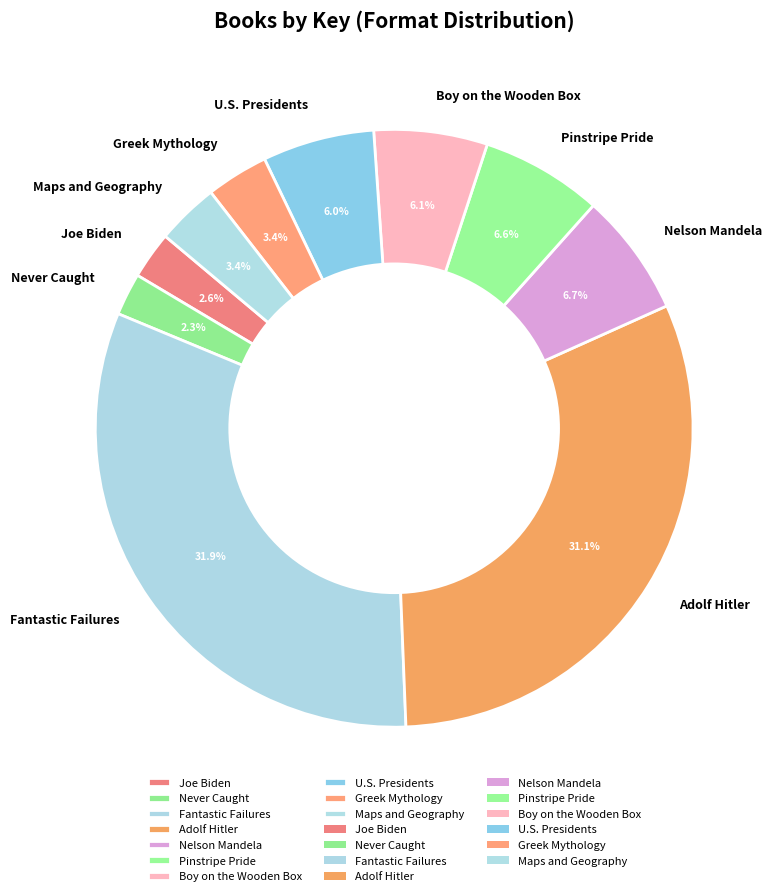

Is there a majority slice in this chart?

No